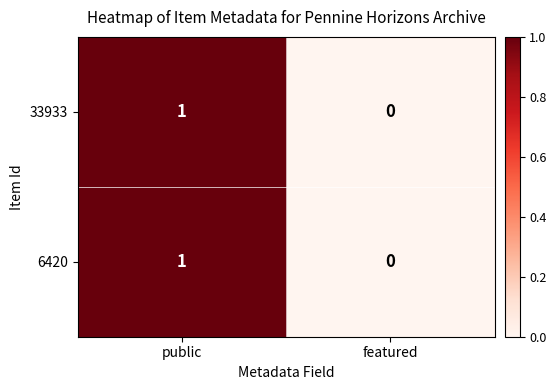

Which label corresponds to the largest value in the chart?

public